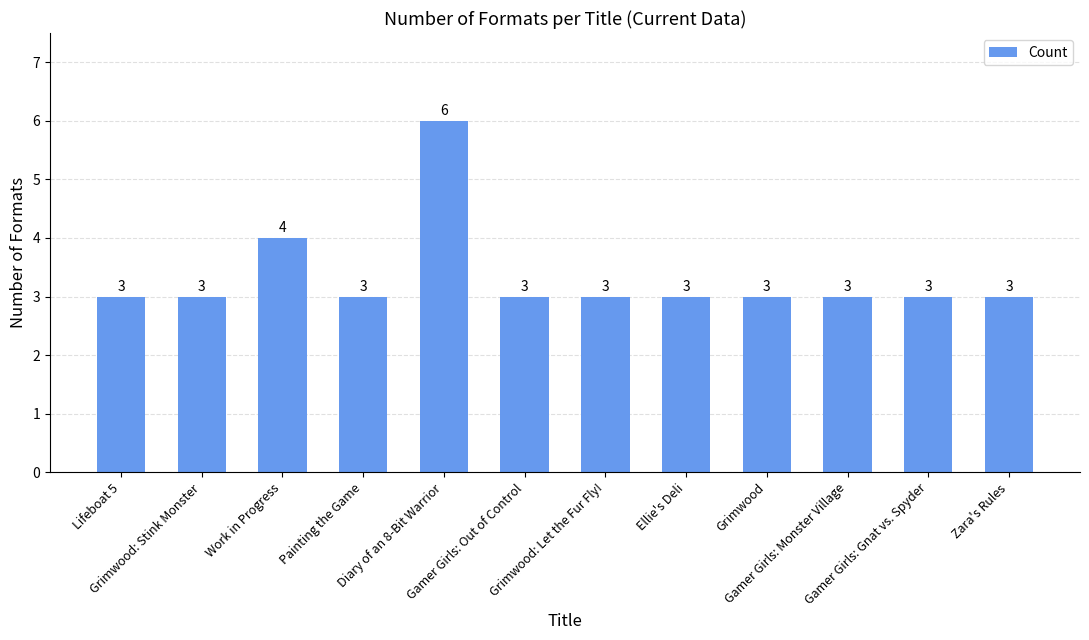

True or false: the data shows 5 at Zara's Rules.

False